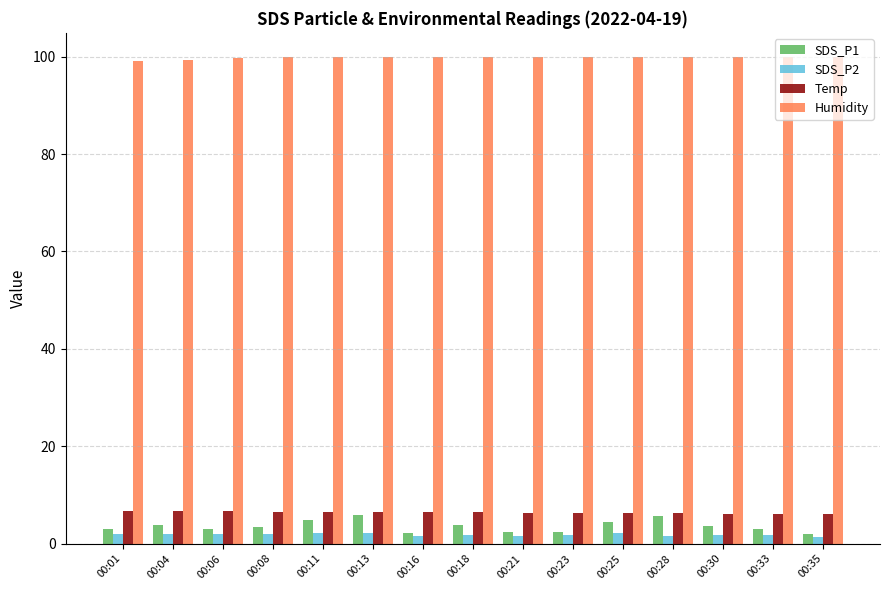

What is the difference between the highest and lowest values at 00:08?

97.9